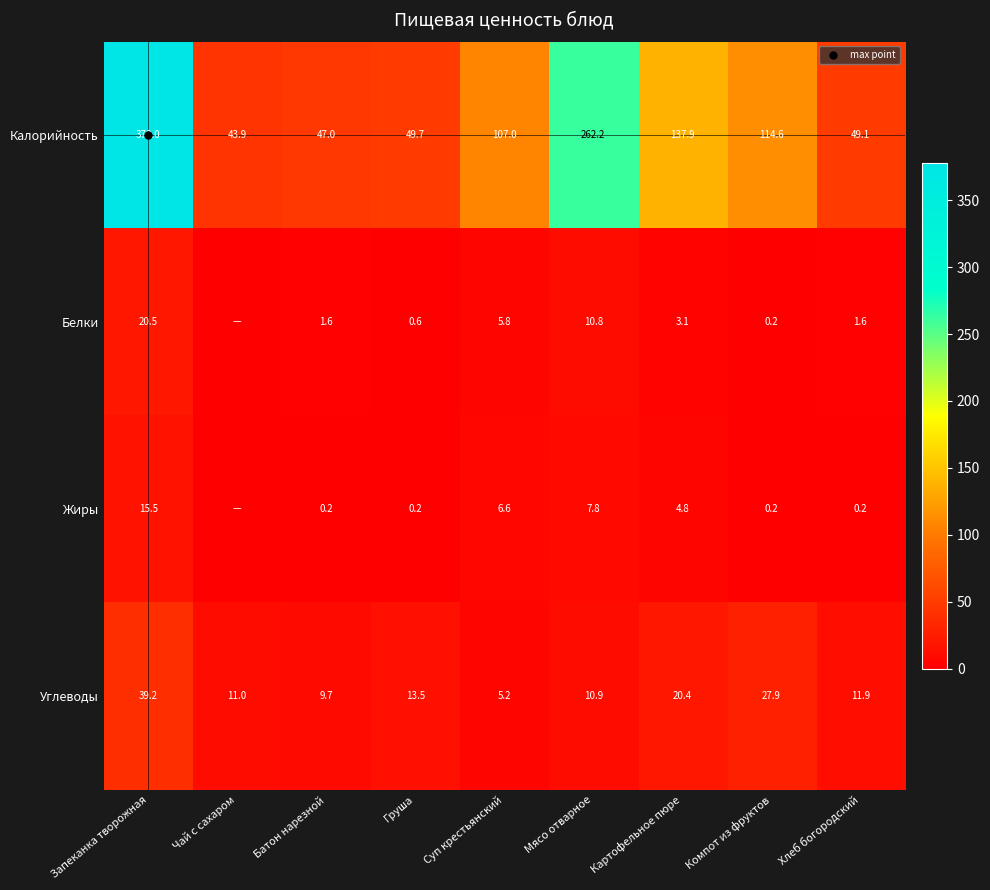

Where is Жиры nearest to the value 7?

Суп крестьянский